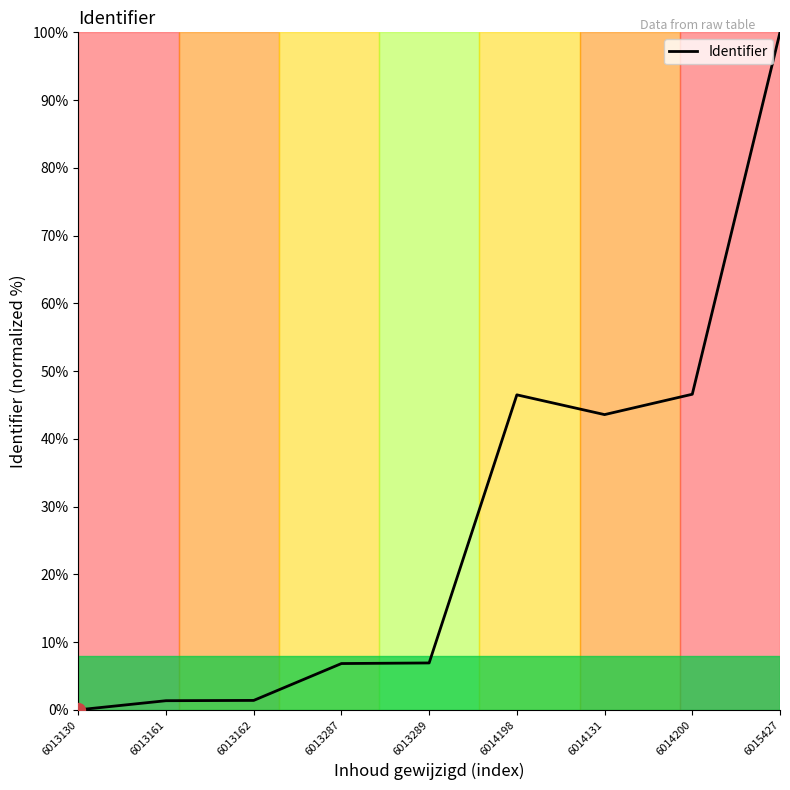

Between 6014131 and 6015427, which is larger?

6015427